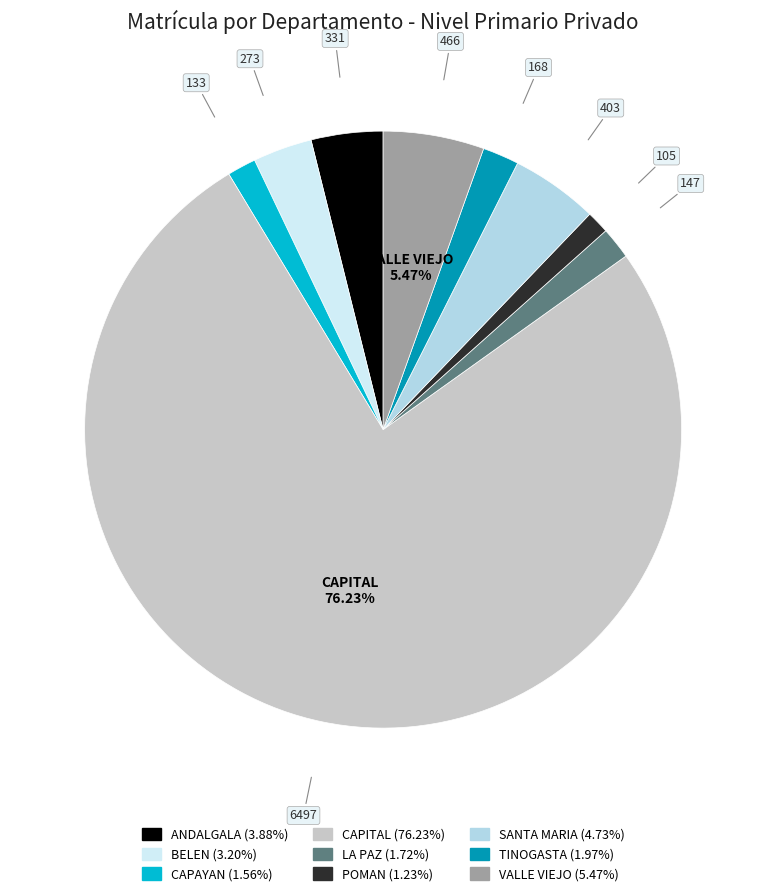

How many segments does this pie chart have?

9